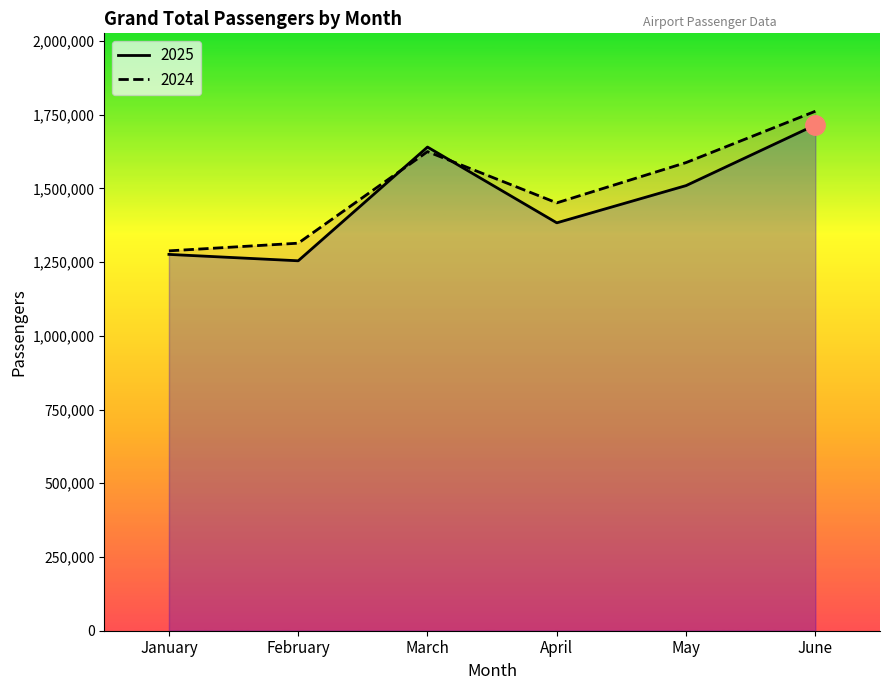

After their last crossing, which series has the higher values: 2025 or 2024?

2024